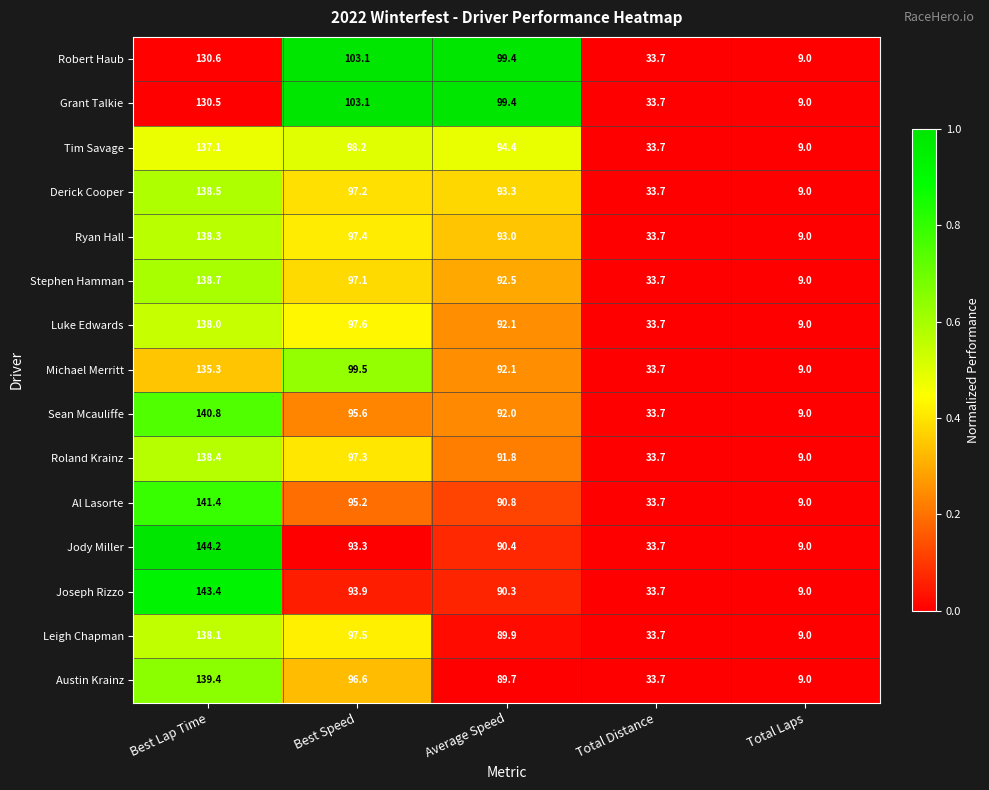

The Derick Cooper series shows 39.8 at Best Speed. True or false?

False